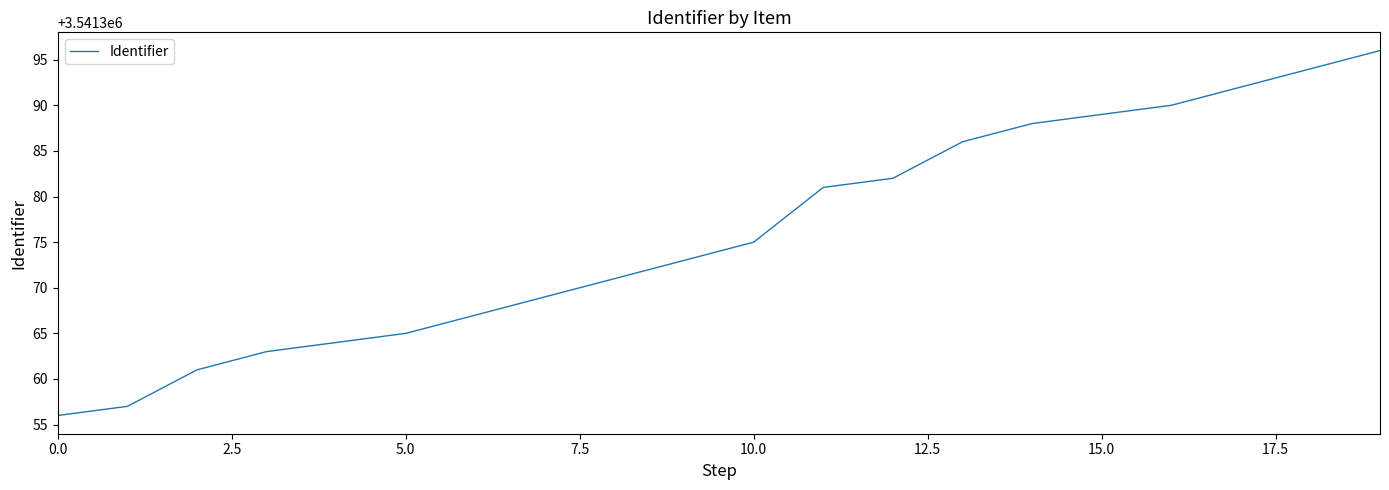

What is the difference between the maximum and minimum values?

40